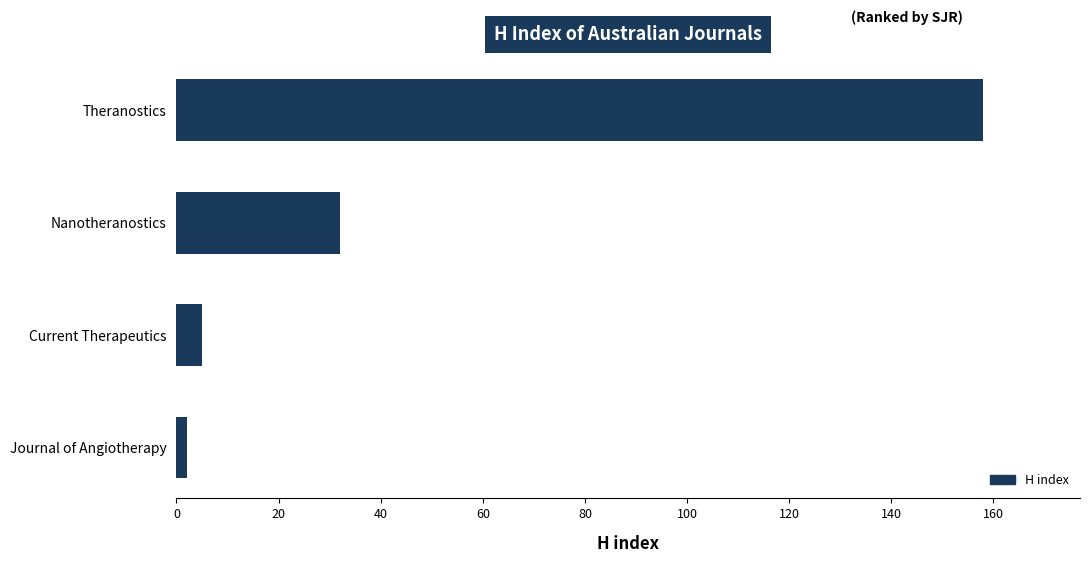

What is the smallest value displayed?

2